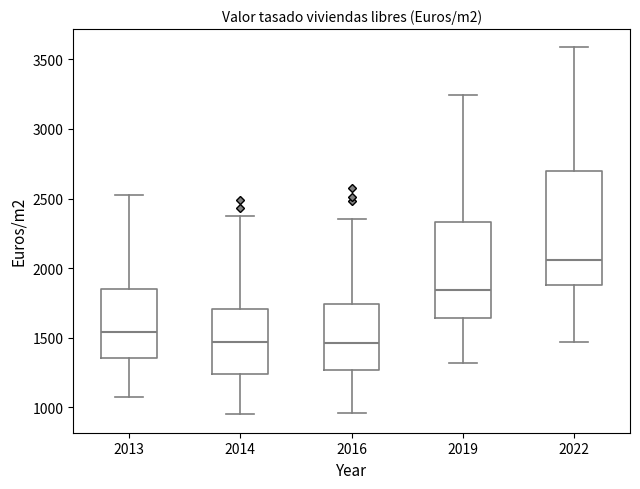

Comparing the boxes themselves (not the whiskers), which one is the tallest?

2022